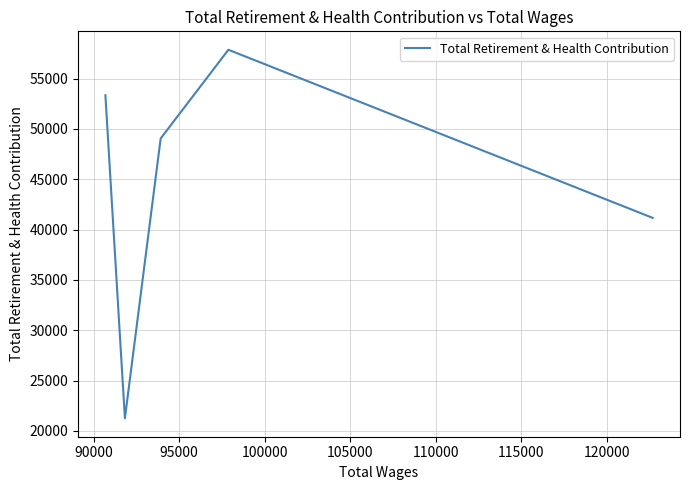

What is the difference between the maximum and second lowest values?

16702